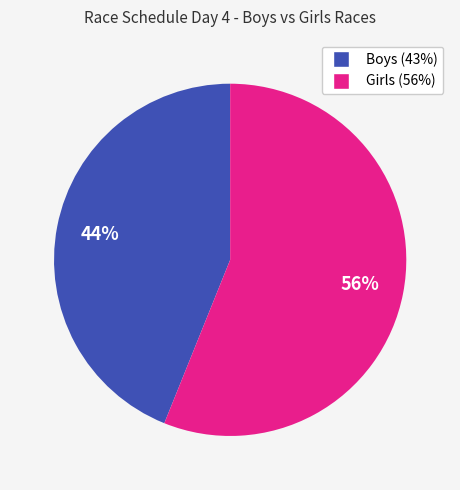

How many segments does this pie chart have?

2